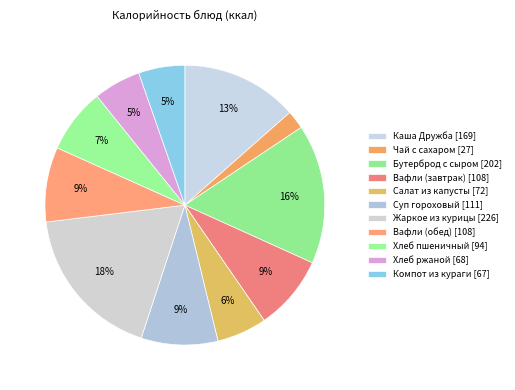

Is there a majority slice in this chart?

No